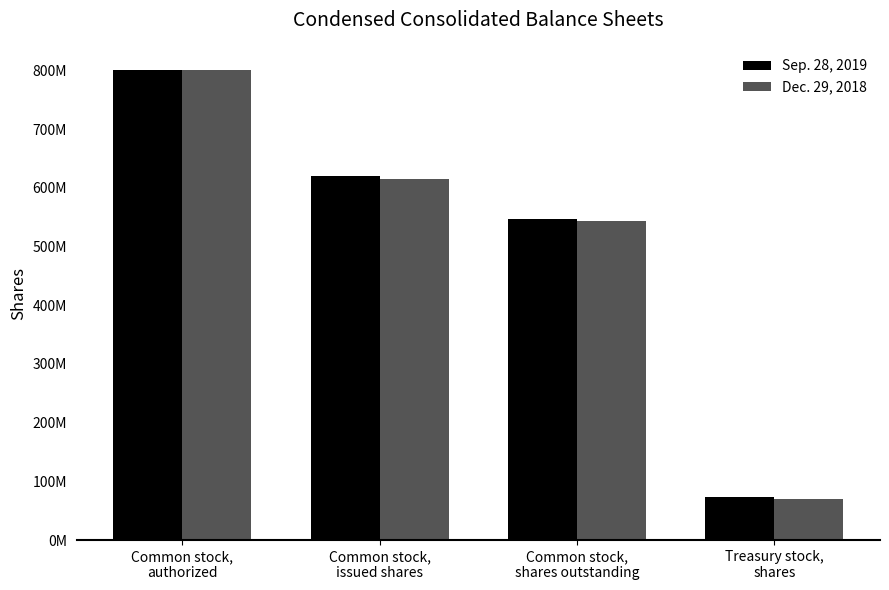

What is the approximate value of Sep. 28, 2019 at Treasury stock,
shares, to the nearest 50?

73910600